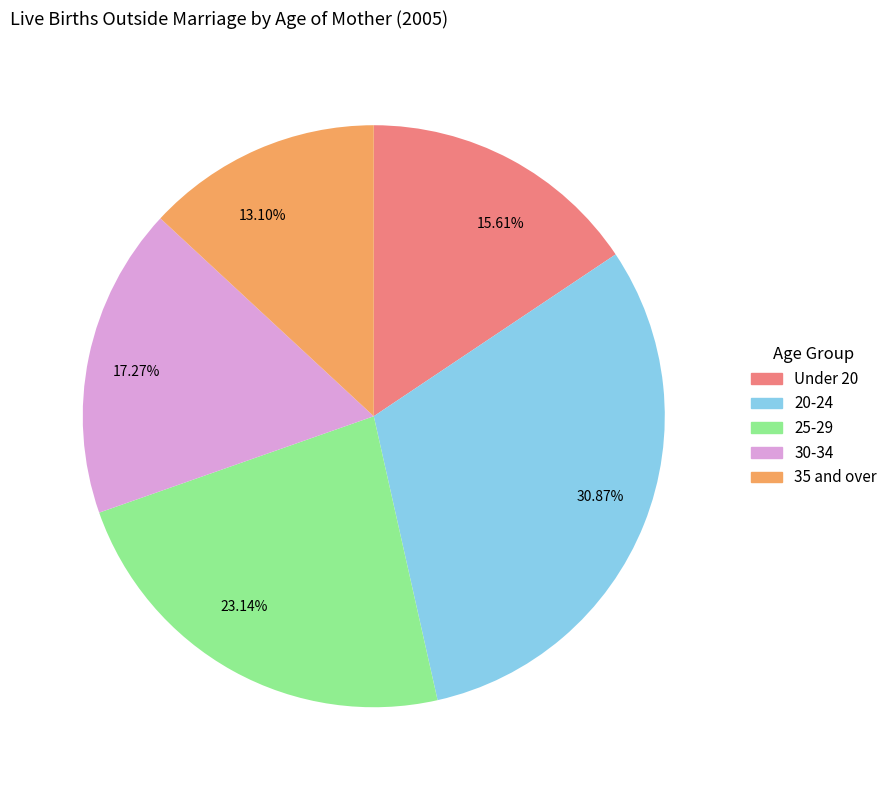

Between 13.10% and 15.61%, which is larger?

15.61%